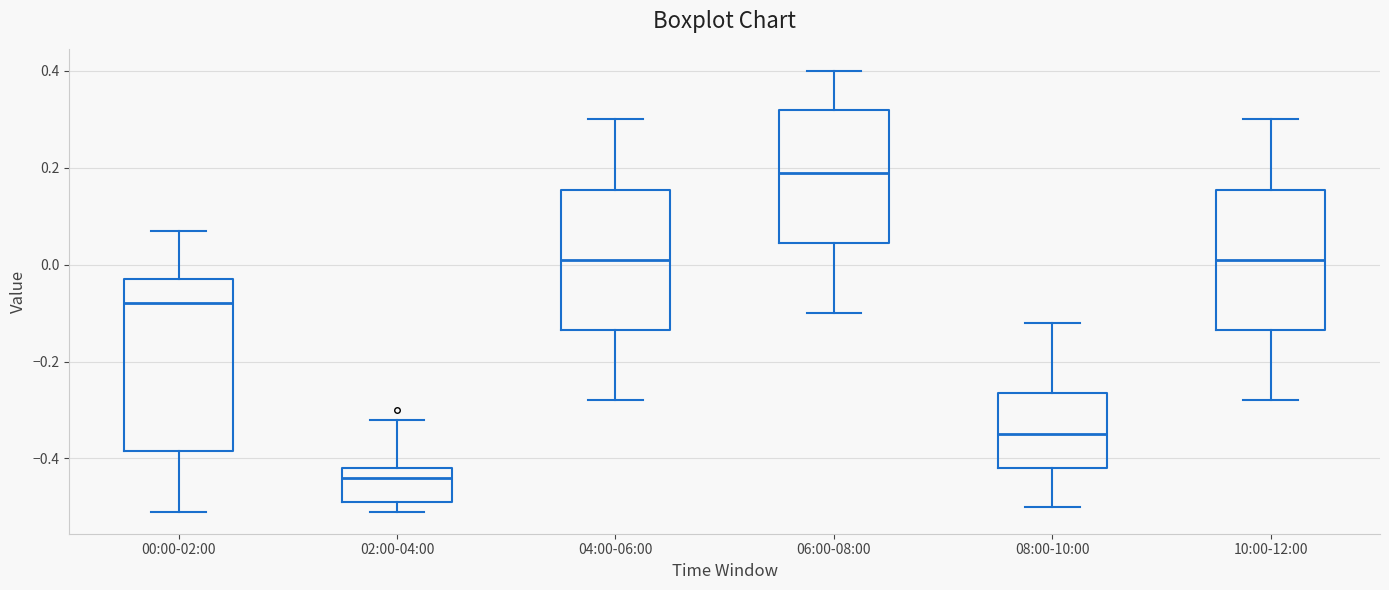

Where is the lower edge of the box for 08:00-10:00 on the y-axis? The values are not printed on the chart, so give them approximately, as read against the axis.

-0.42